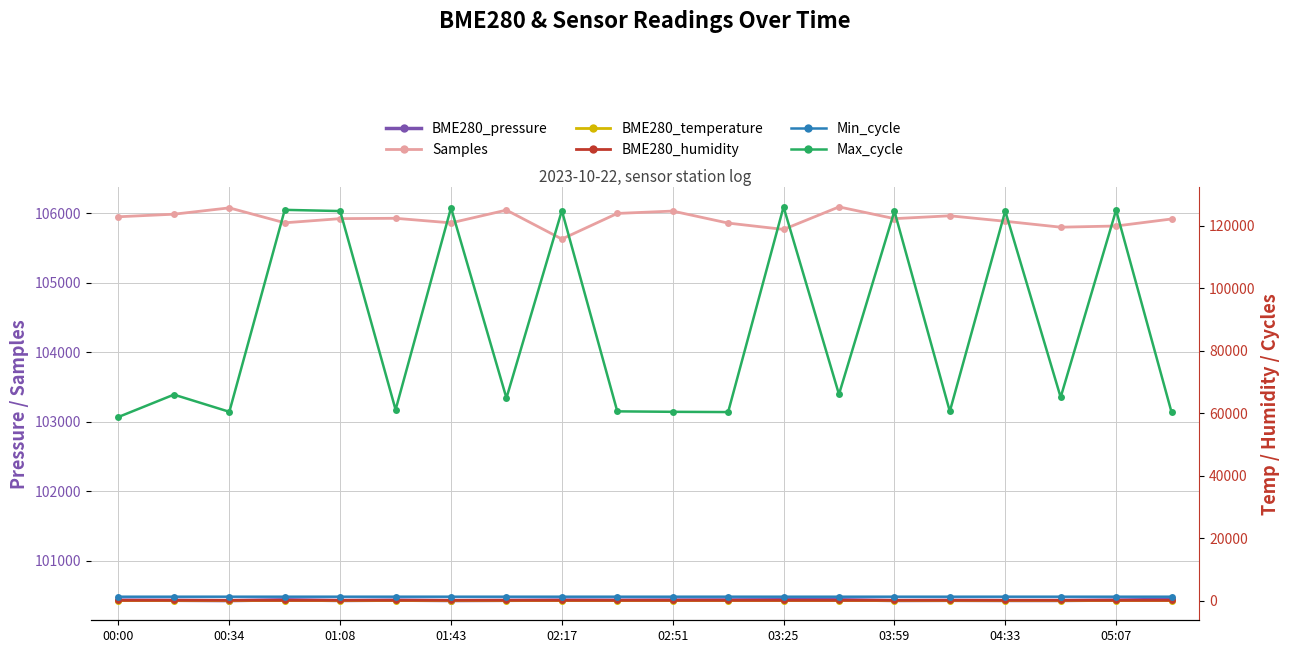

Which label corresponds to the smallest value in the chart?

02:51